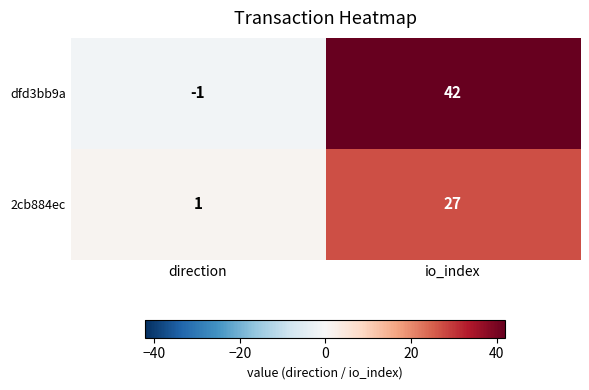

How many values in dfd3bb9a are below zero?

1